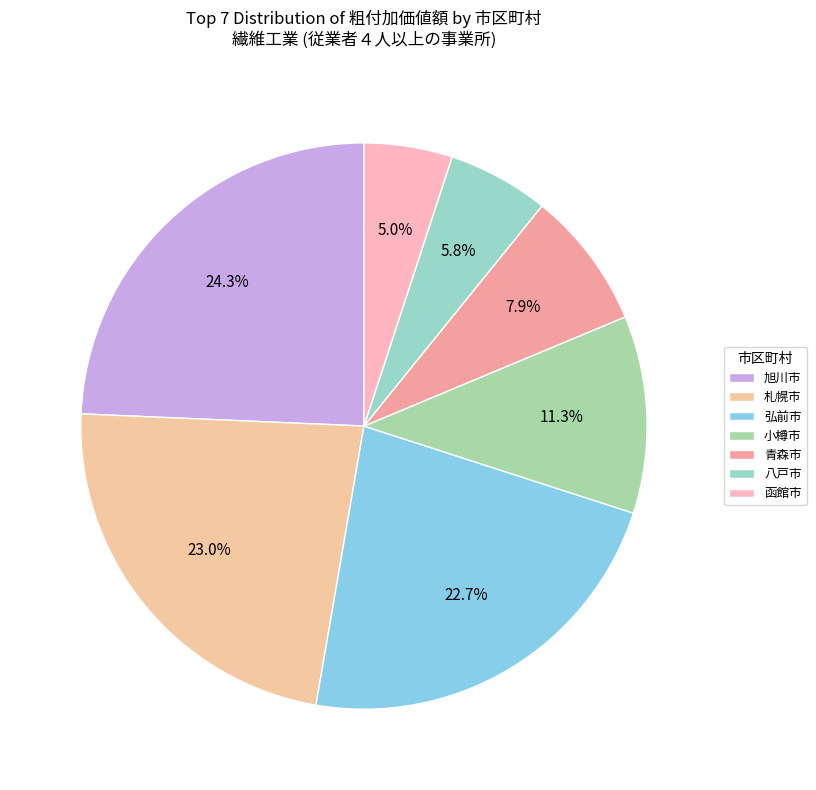

Does 八戸市 represent more than half of the total?

No